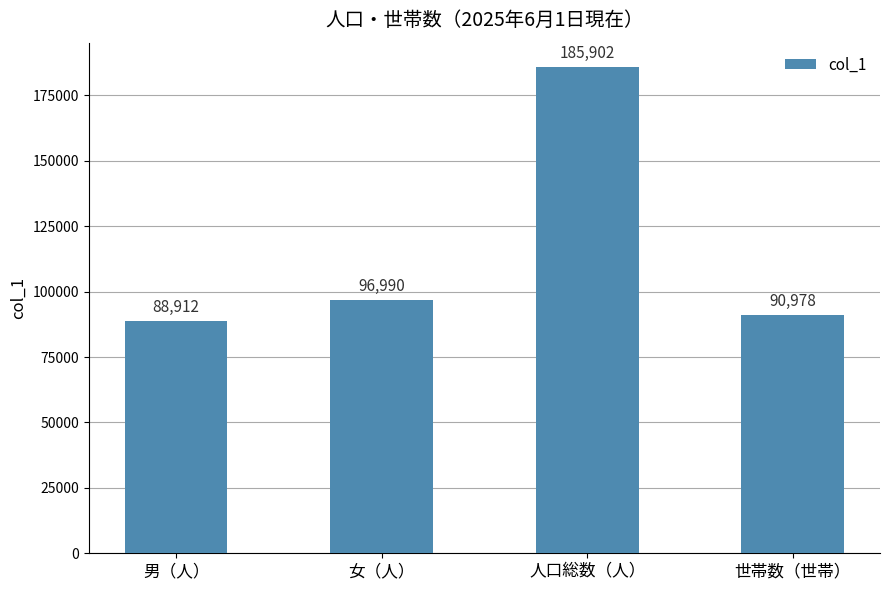

Rank the categories by value from lowest to highest.

男（人）, 世帯数（世帯）, 女（人）, 人口総数（人）